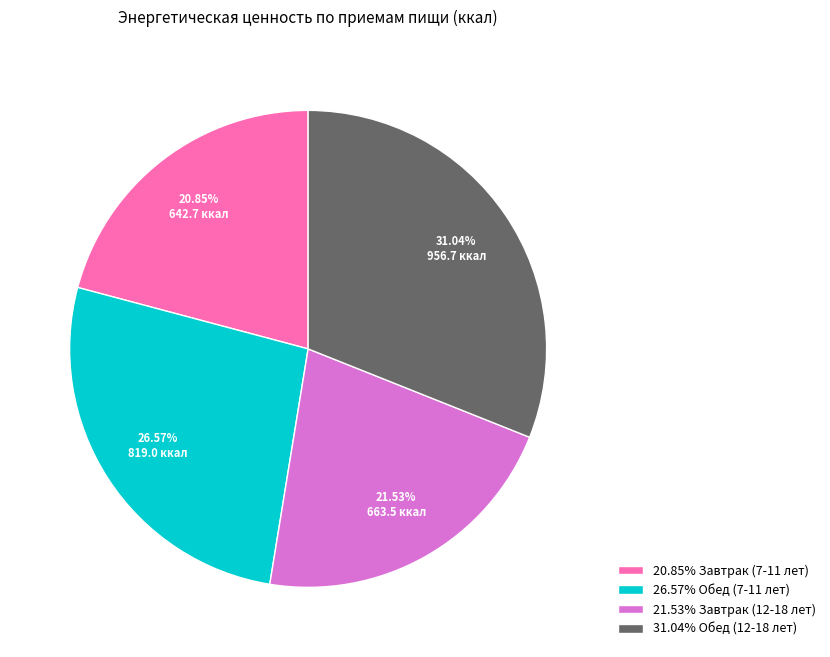

Count the number of slices in the pie.

4